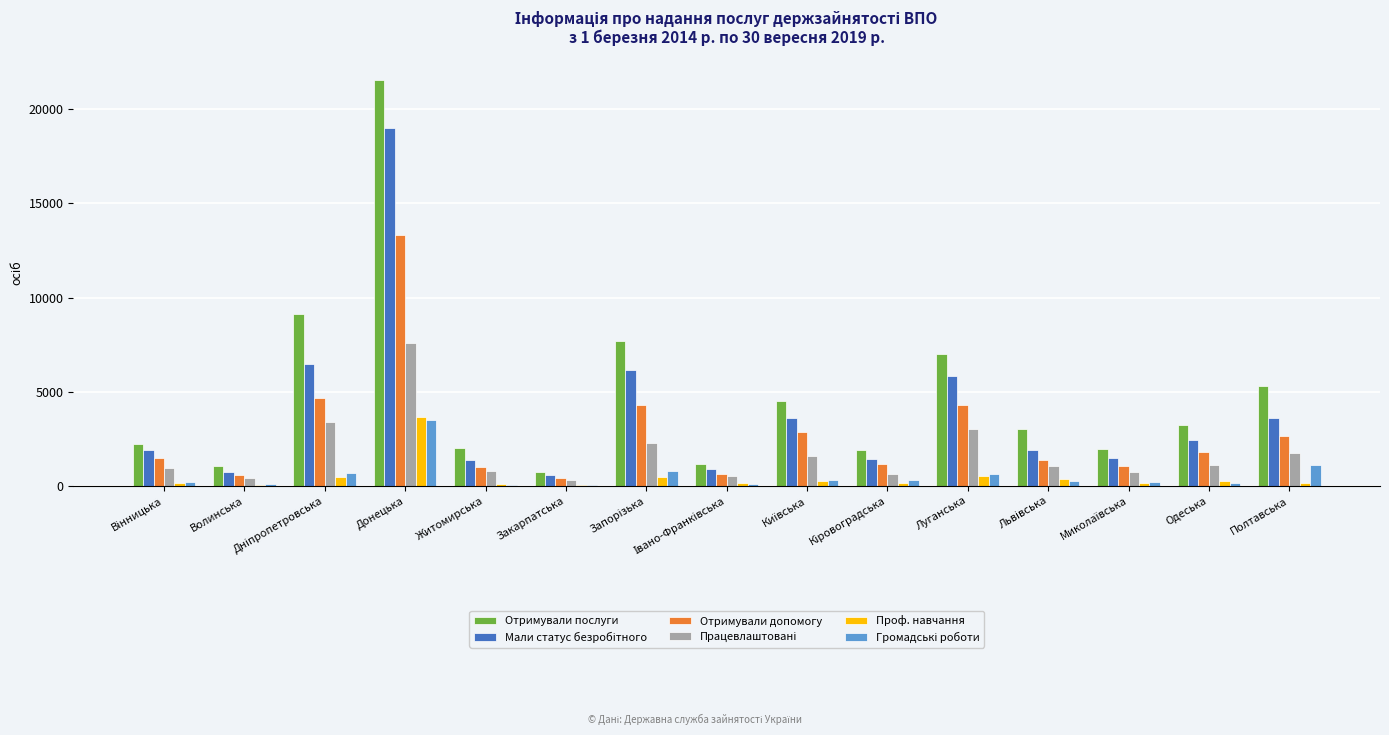

How many groups of bars are there?

15